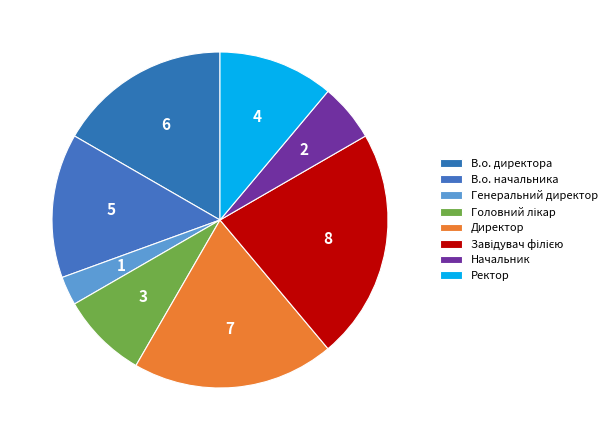

To the nearest percent, what is the average slice percentage?

12%